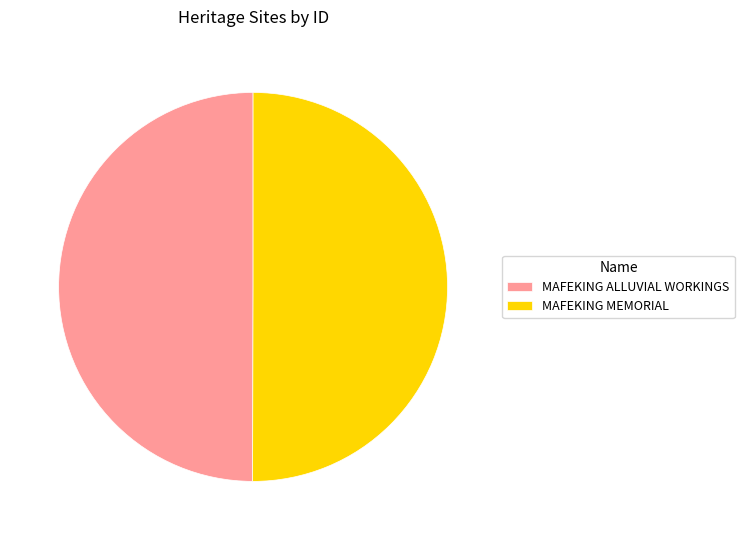

True or false: MAFEKING MEMORIAL accounts for 44% of the total.

False